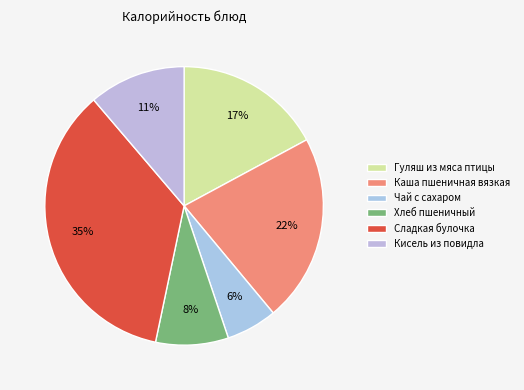

To the nearest percent, what percentage of the pie is Каша пшеничная вязкая?

22%